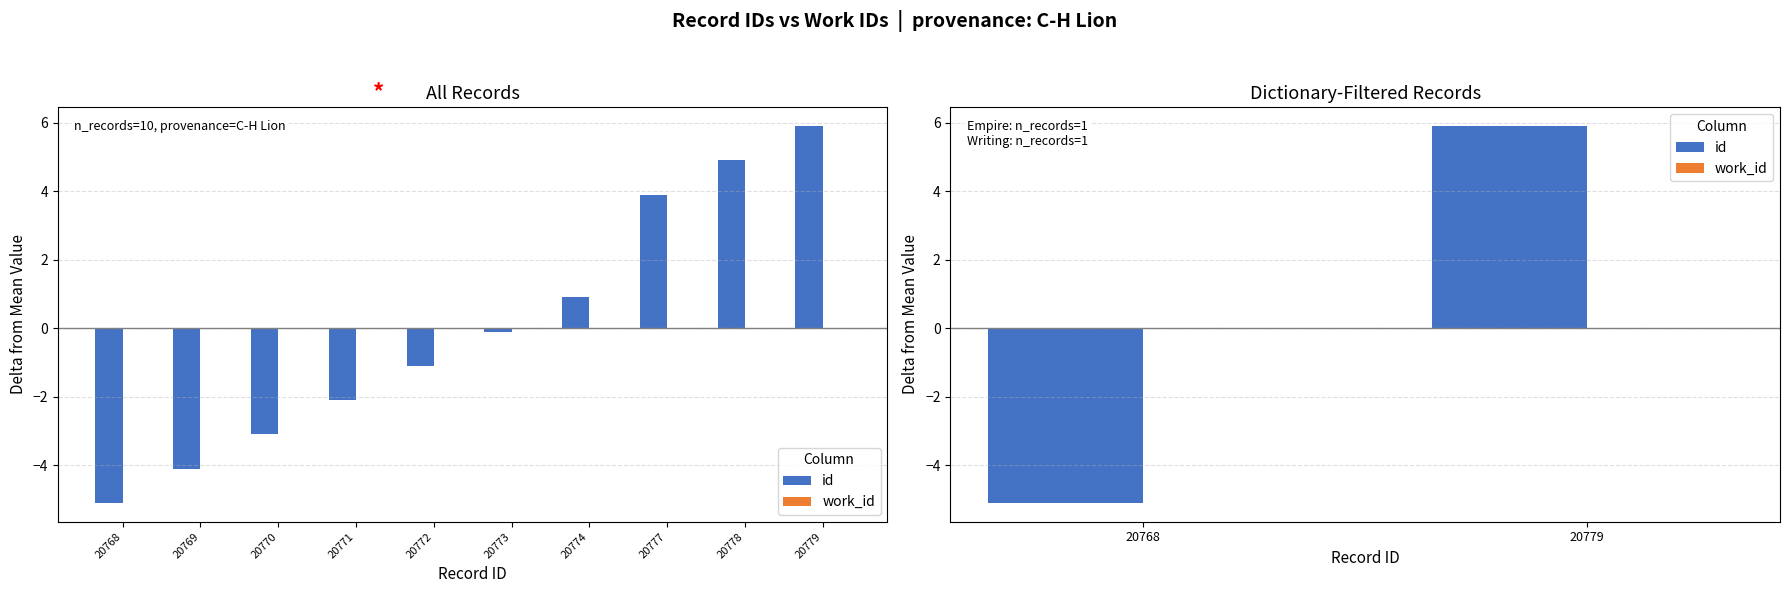

Where is work_id nearest to the value 0?

20768